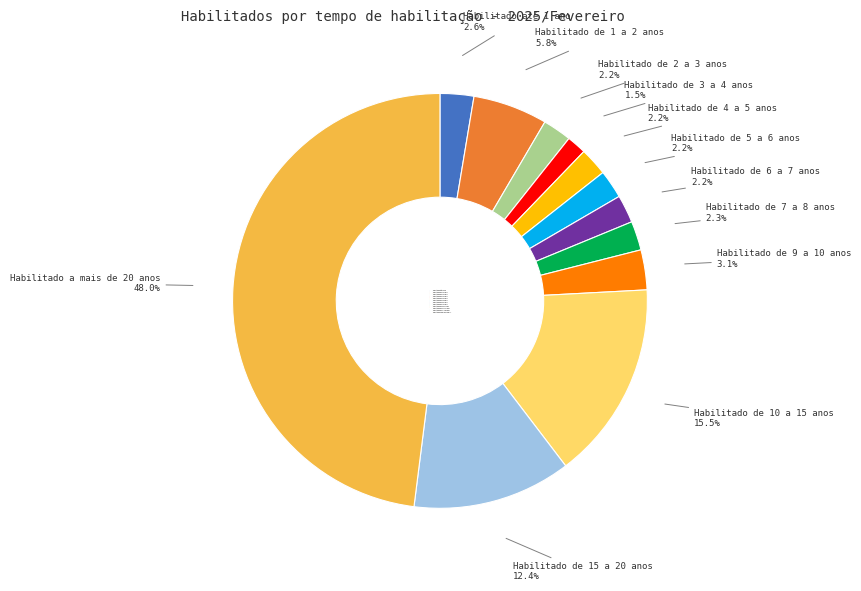

To the nearest percent, what is the difference between the Habilitado a mais de 20 anos and Habilitado de 9 a 10 anos slice percentages?

45%